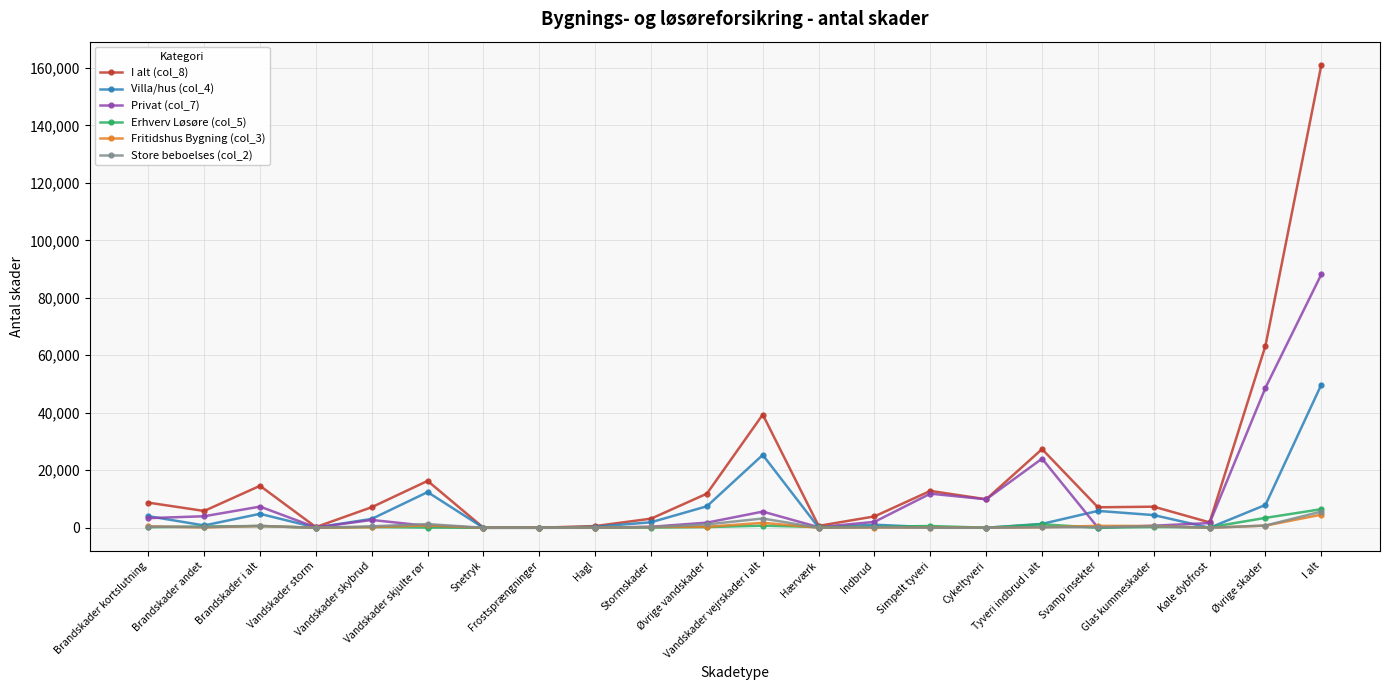

What is the greatest value displayed?

161042